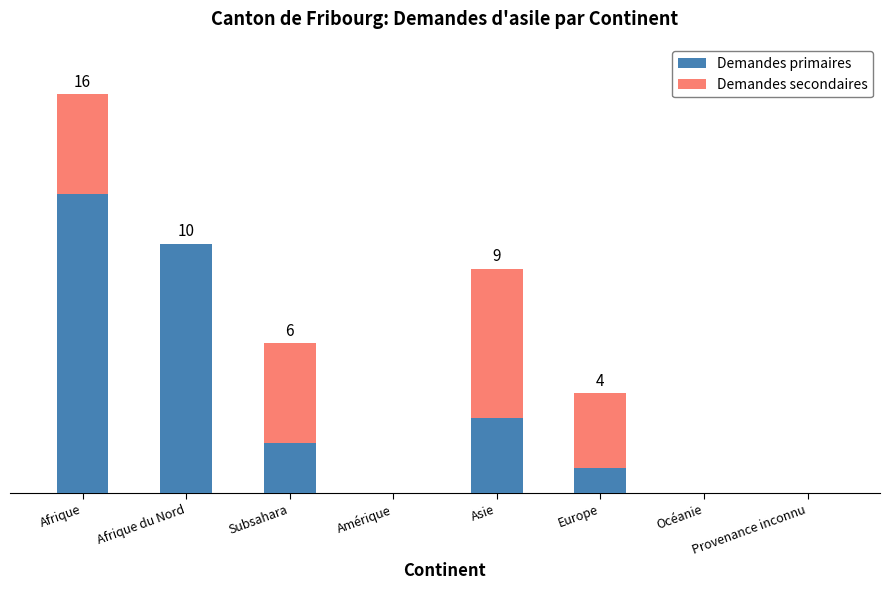

Are the bars horizontal?

No